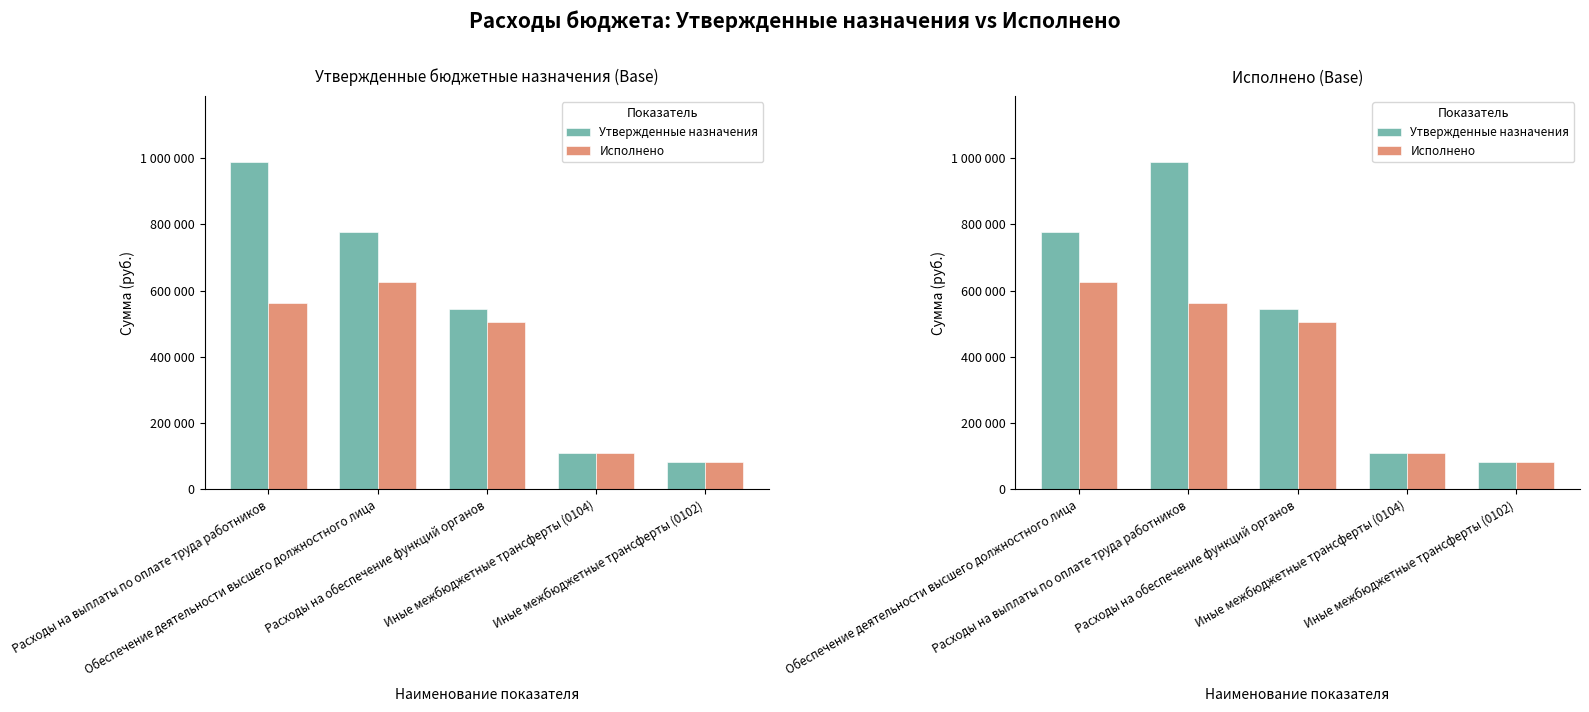

Reading left to right, extract all data points from this chart.

Утвержденные назначения: 775500.0	988800.0	545497.2	109680.2	82643.0
Исполнено: 627127.7	563462.8	504814.0	109680.2	82643.0